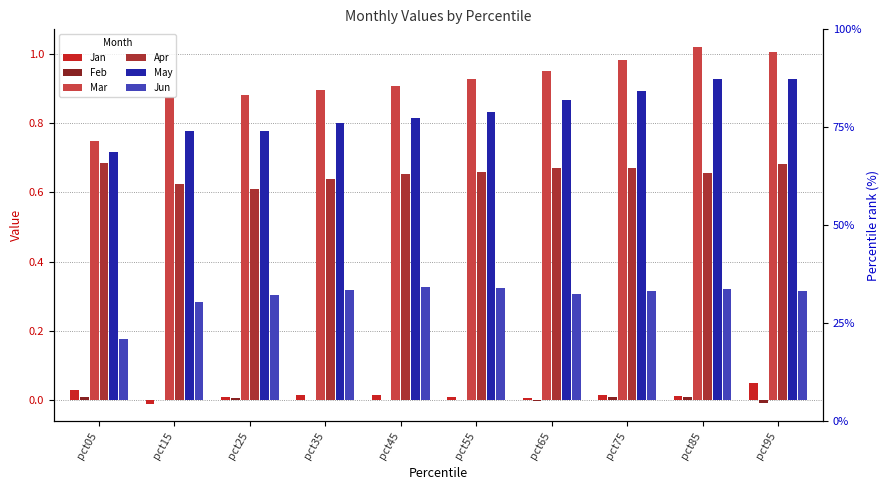

Does the chart contain any negative values?

Yes